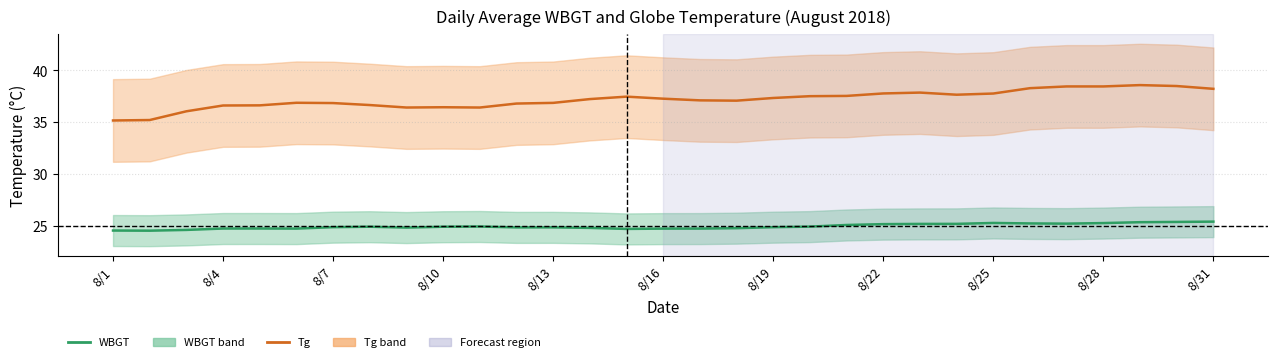

What is the lowest value of the WBGT series?

24.5